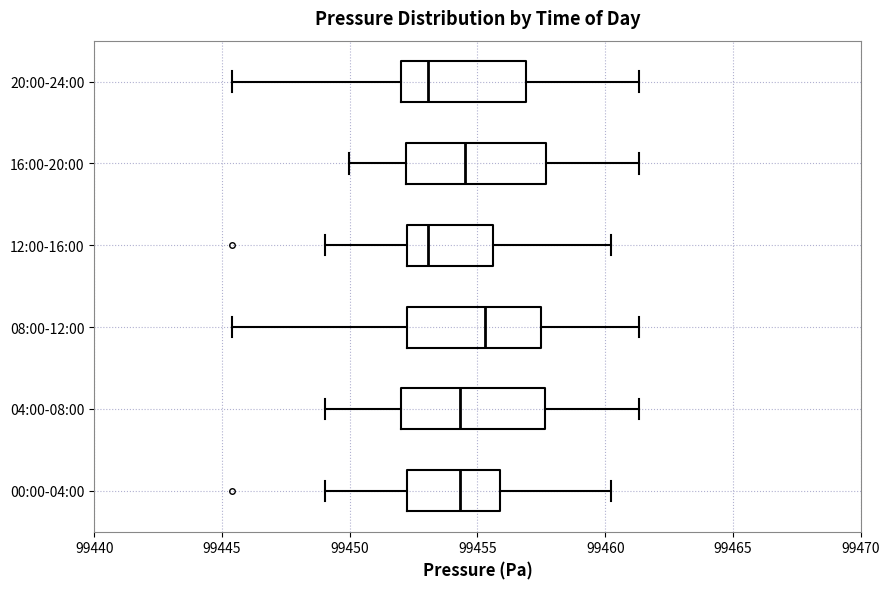

Reading bottom to top, read every box against the x-axis: the position of its median line, the range the box covers, and the ends of its whiskers. The values are not printed on the chart, so give them approximately, as read against the axis.

00:00-04:00: median 99454.5, box 99452.5 to 99456.0, whiskers 99449.0 to 99460.0
04:00-08:00: median 99454.5, box 99452.0 to 99457.5, whiskers 99449.0 to 99461.5
08:00-12:00: median 99455.5, box 99452.5 to 99457.5, whiskers 99445.5 to 99461.5
12:00-16:00: median 99453.0, box 99452.5 to 99455.5, whiskers 99449.0 to 99460.0
16:00-20:00: median 99454.5, box 99452.0 to 99457.5, whiskers 99450.0 to 99461.5
20:00-24:00: median 99453.0, box 99452.0 to 99457.0, whiskers 99445.5 to 99461.5